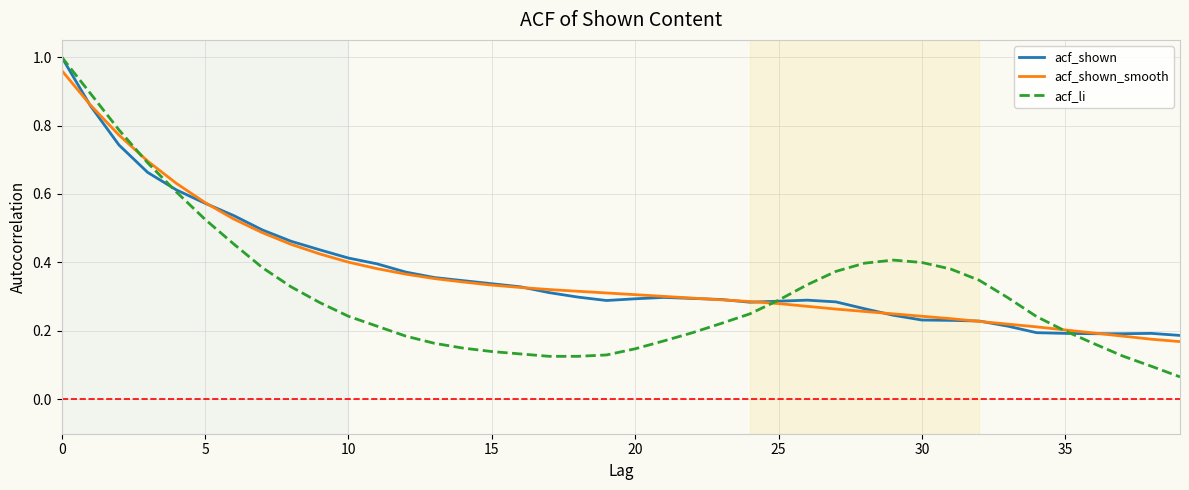

What are all the series names shown in the legend?

acf_shown, acf_shown_smooth, acf_li